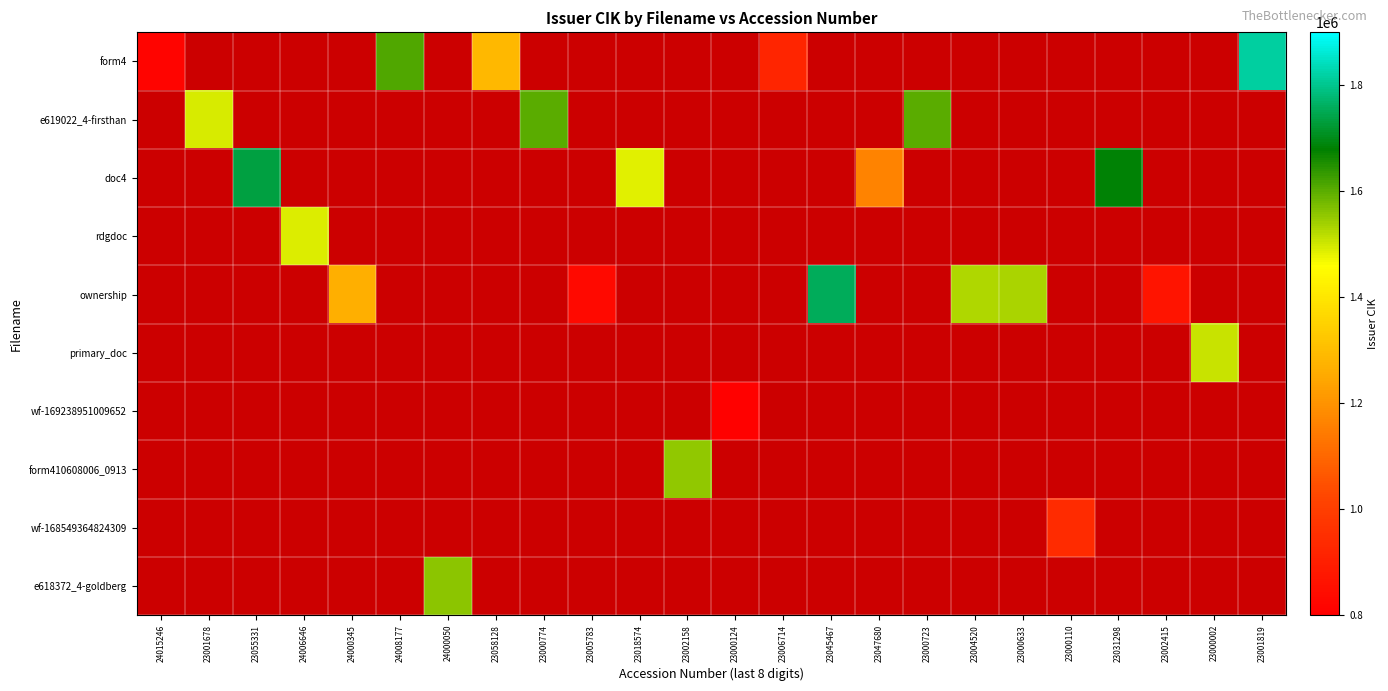

How many distinct data groups are displayed?

10